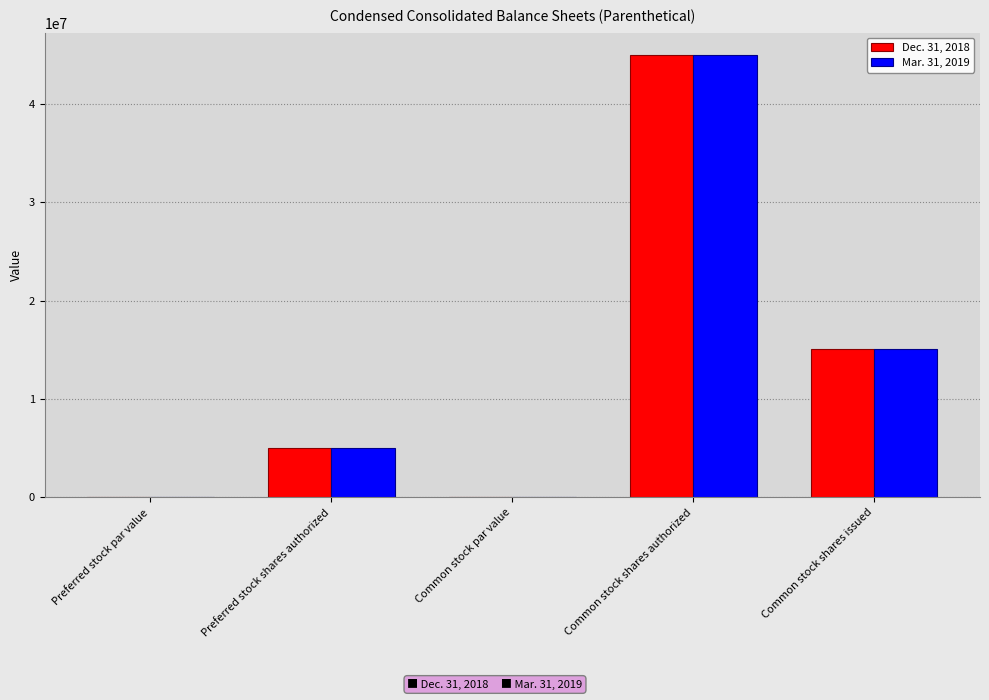

At which category is the sum across all series the highest?

Common stock shares authorized